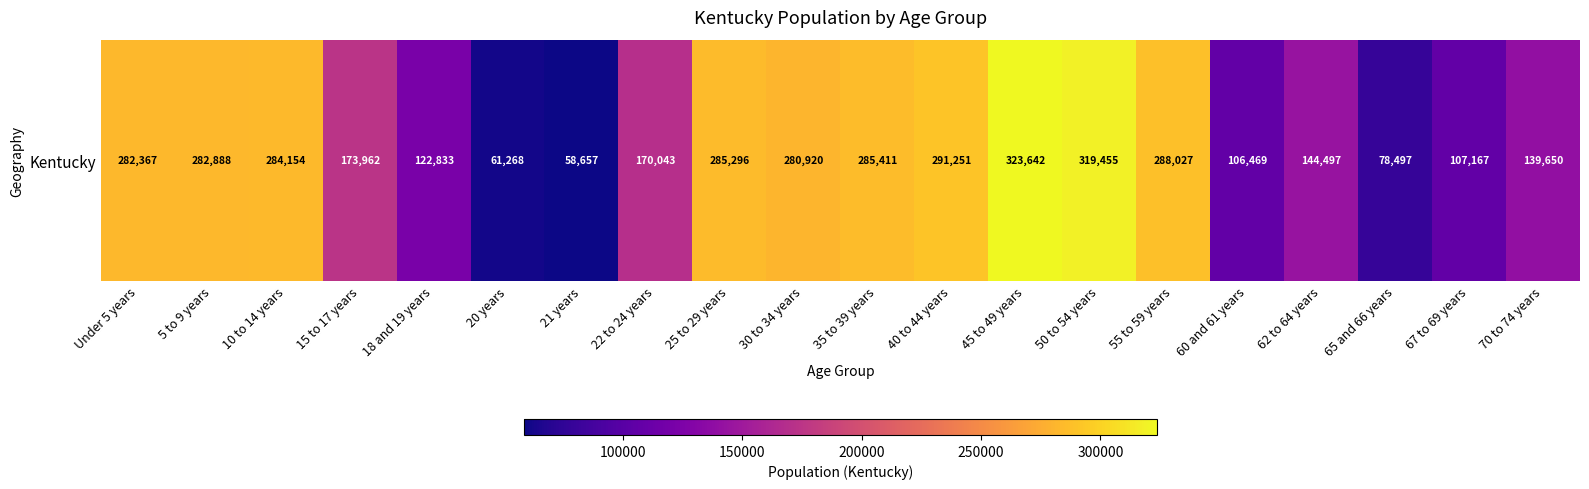

Read the value at 65 and 66 years, to the nearest 100.

78500